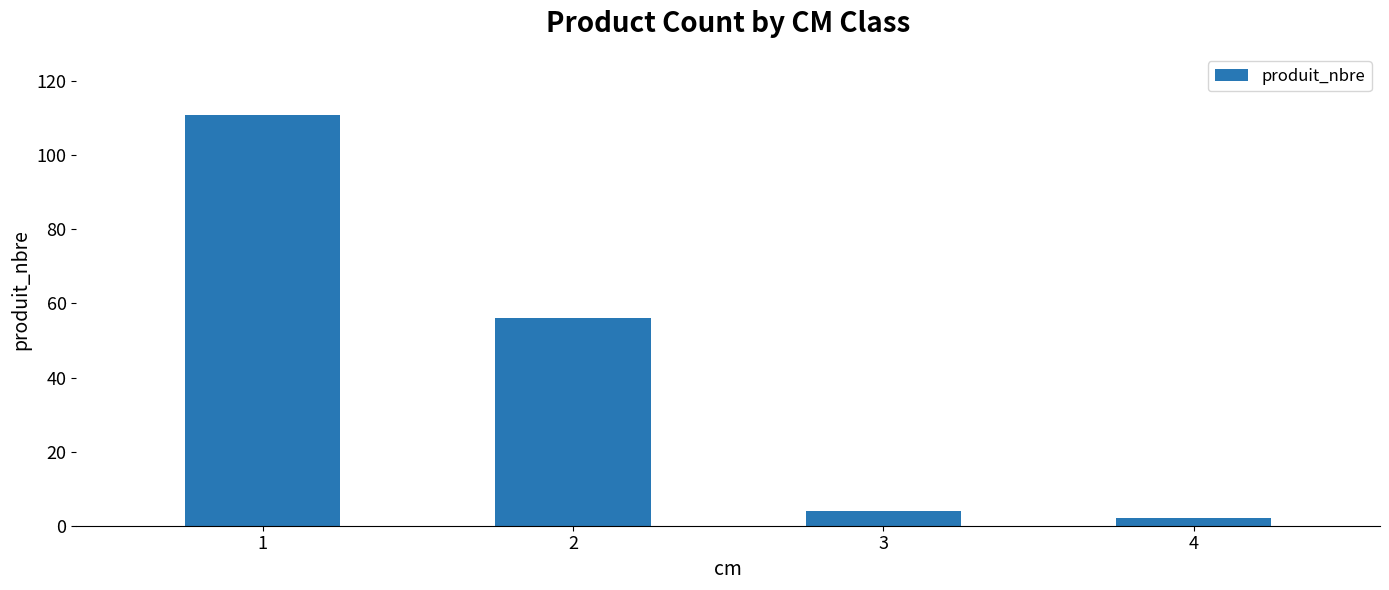

Which has a higher value, 1 or 2?

1